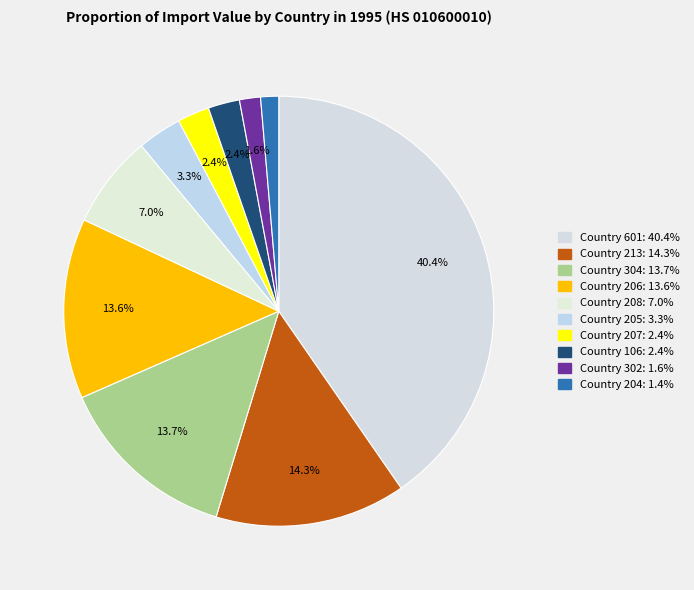

Which slice is the largest?

Country 601